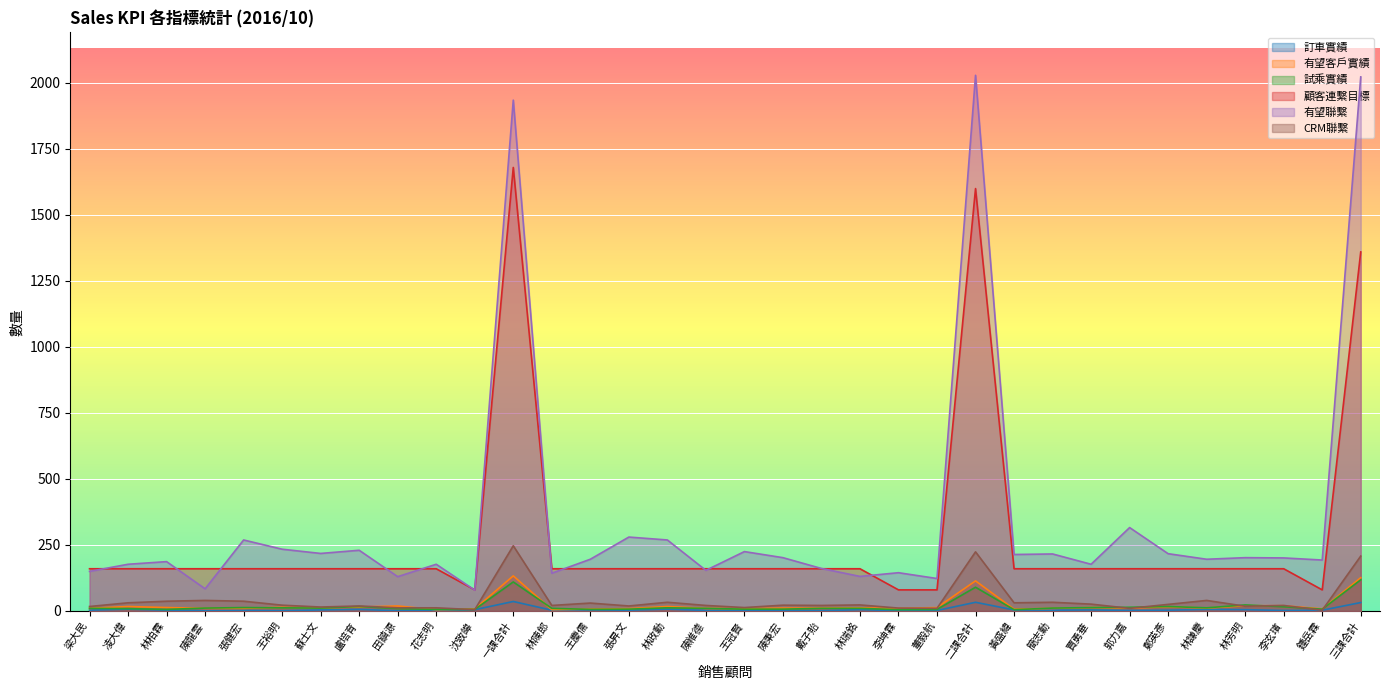

What is the value of the 有望聯繫 point at the 17th from the left?

154